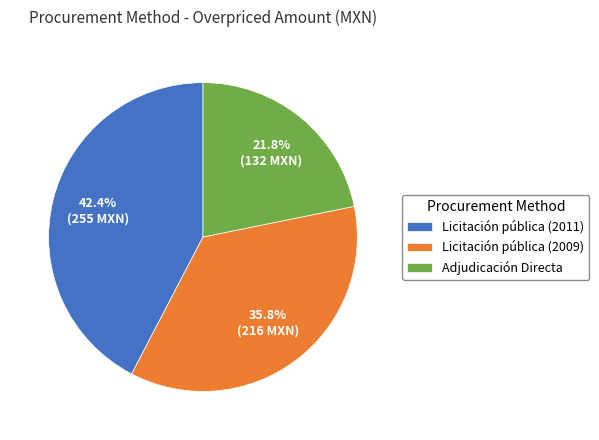

The Licitación pública (2011) slice represents 42% of the pie. True or false?

True